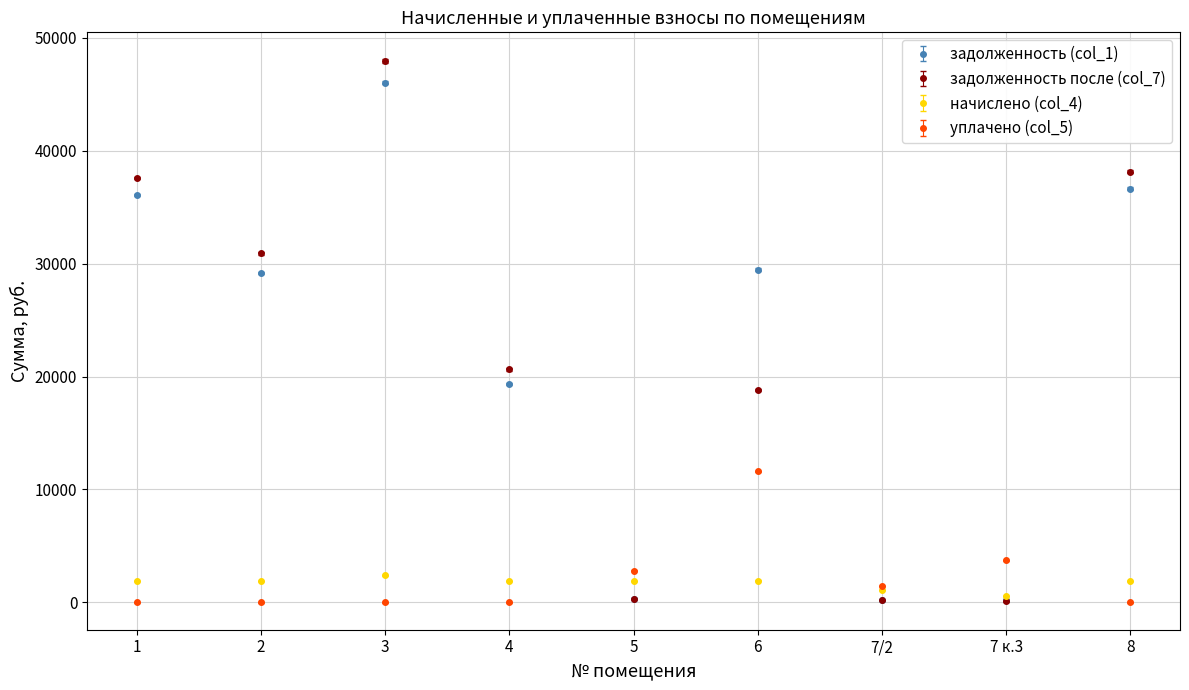

What is the spread (max minus min) of values at 4?

20623.9